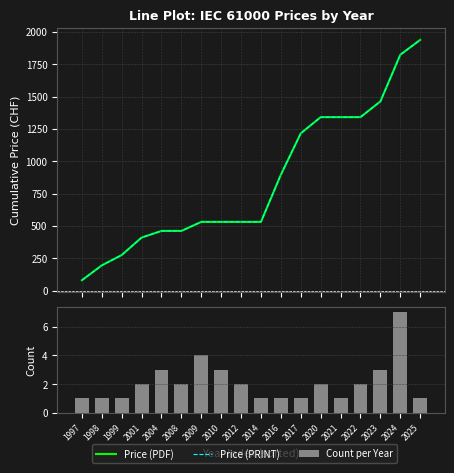

Count the number of data series in this chart.

3